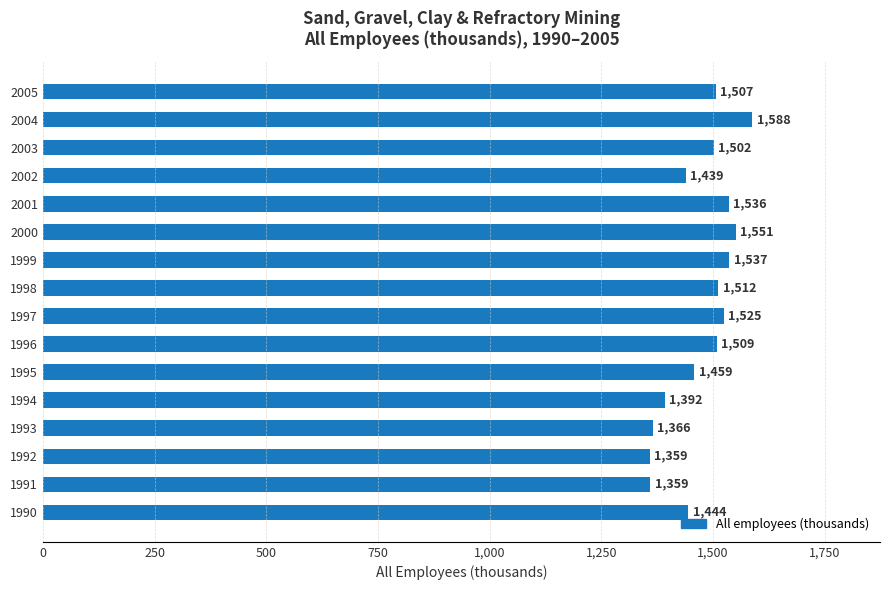

What is the difference between the second highest and minimum values?

191.5